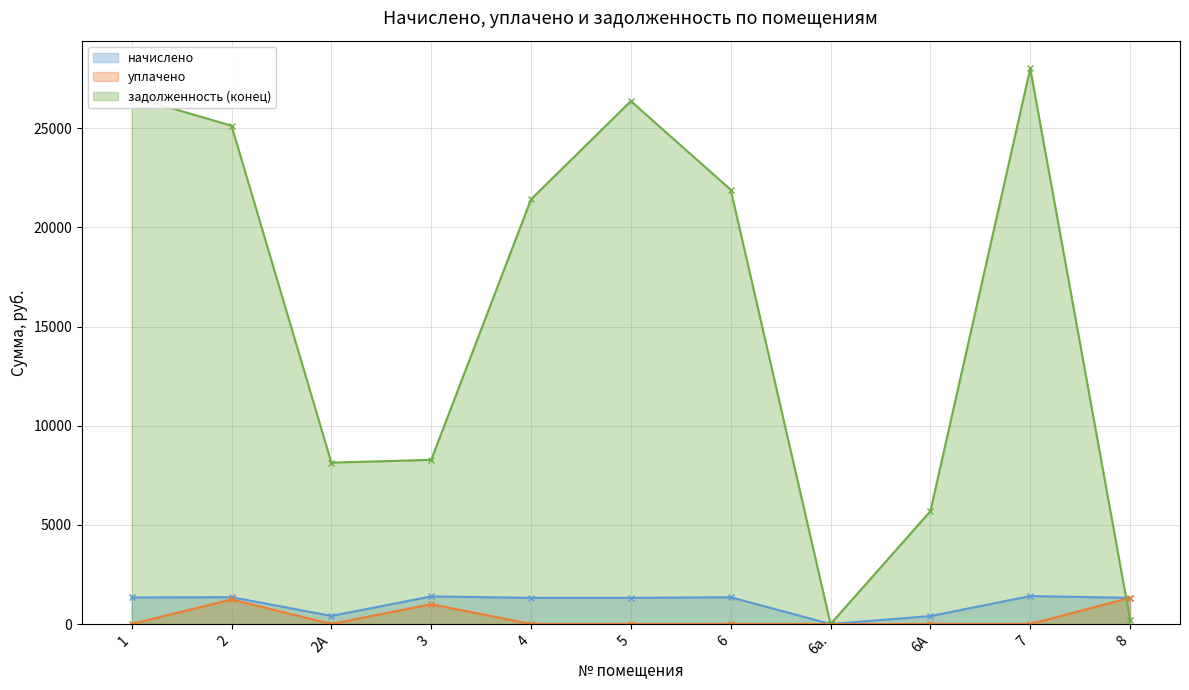

At how many categories does at least one series exceed 12131?

6